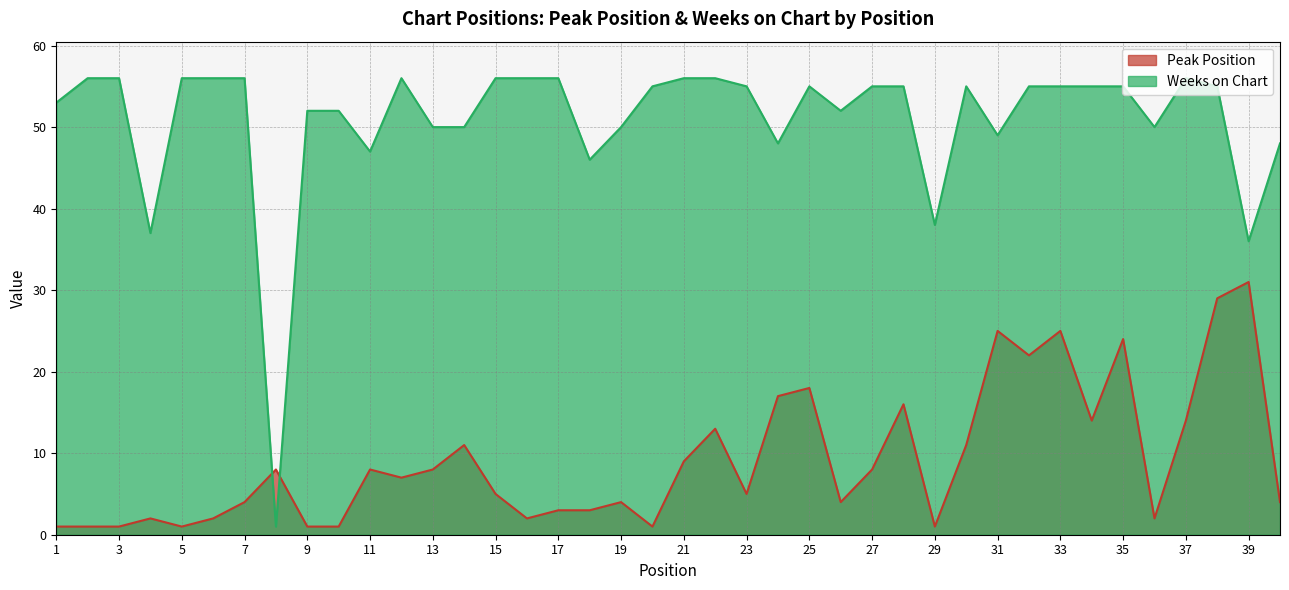

At 31, list the series in order from largest to smallest.

Weeks on Chart, Peak Position